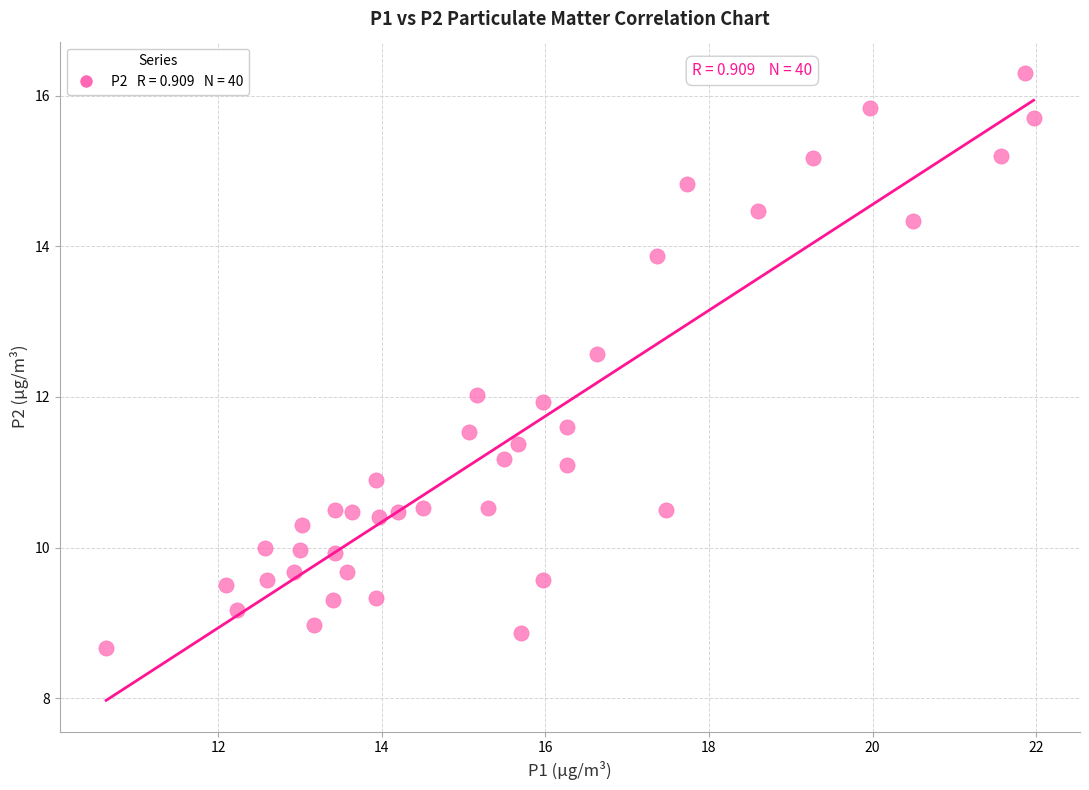

What is the range of Y values (max minus min)?

7.6